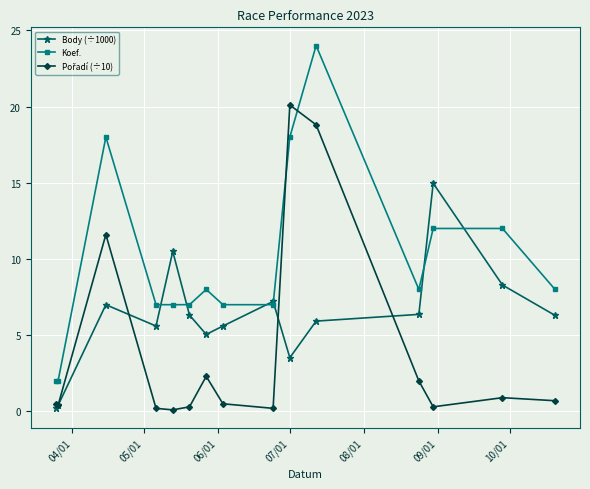

What is the greatest value displayed?

24.0